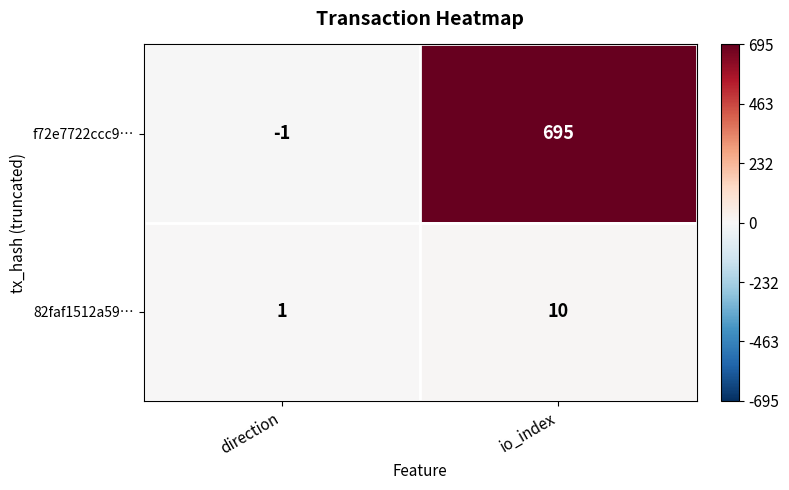

List the series in order of their overall mean, highest first.

f72e7722ccc9…, 82faf1512a59…